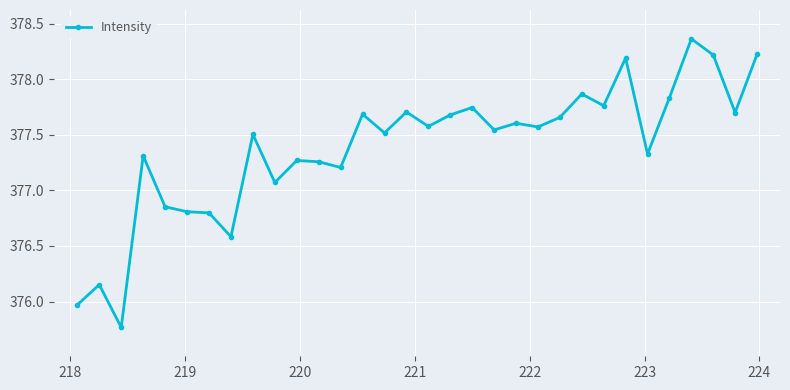

True or false: the data has more than 0 interior local peaks.

True